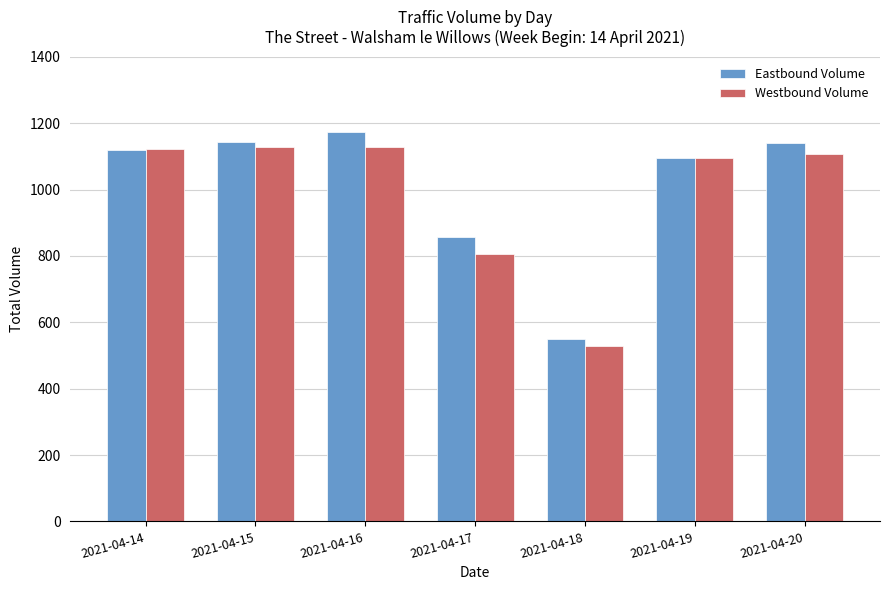

Between 2021-04-16 and 2021-04-17, which series saw the biggest shift?

Westbound Volume